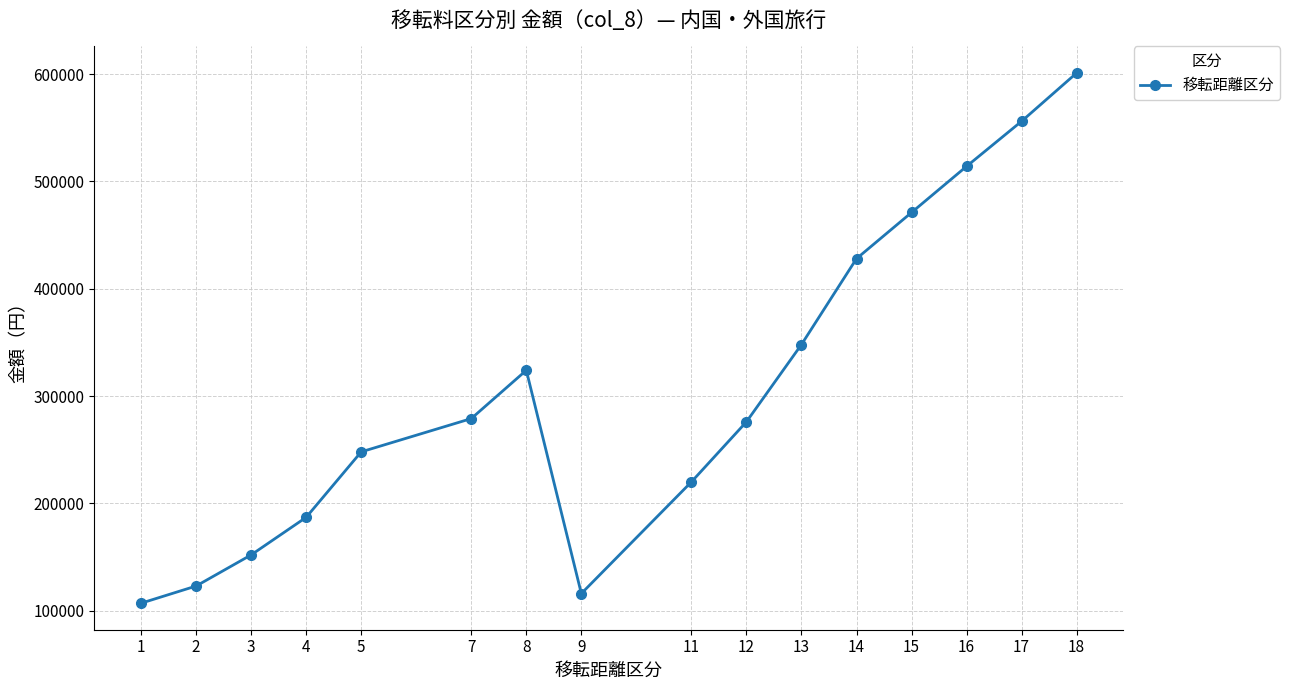

Reading right to left, transcribe all the data shown in this chart.

18=601000	17=556000	16=514000	15=471000	14=428000	13=348000	12=276000	11=220000	9=116000	8=324000	7=279000	5=248000	4=187000	3=152000	2=123000	1=107000